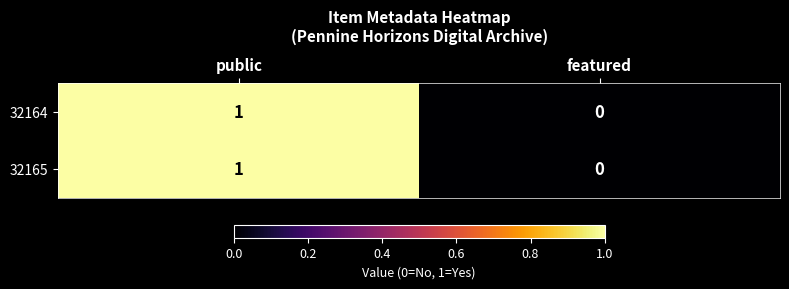

True or false: 32164 has a value of 2 at public.

False